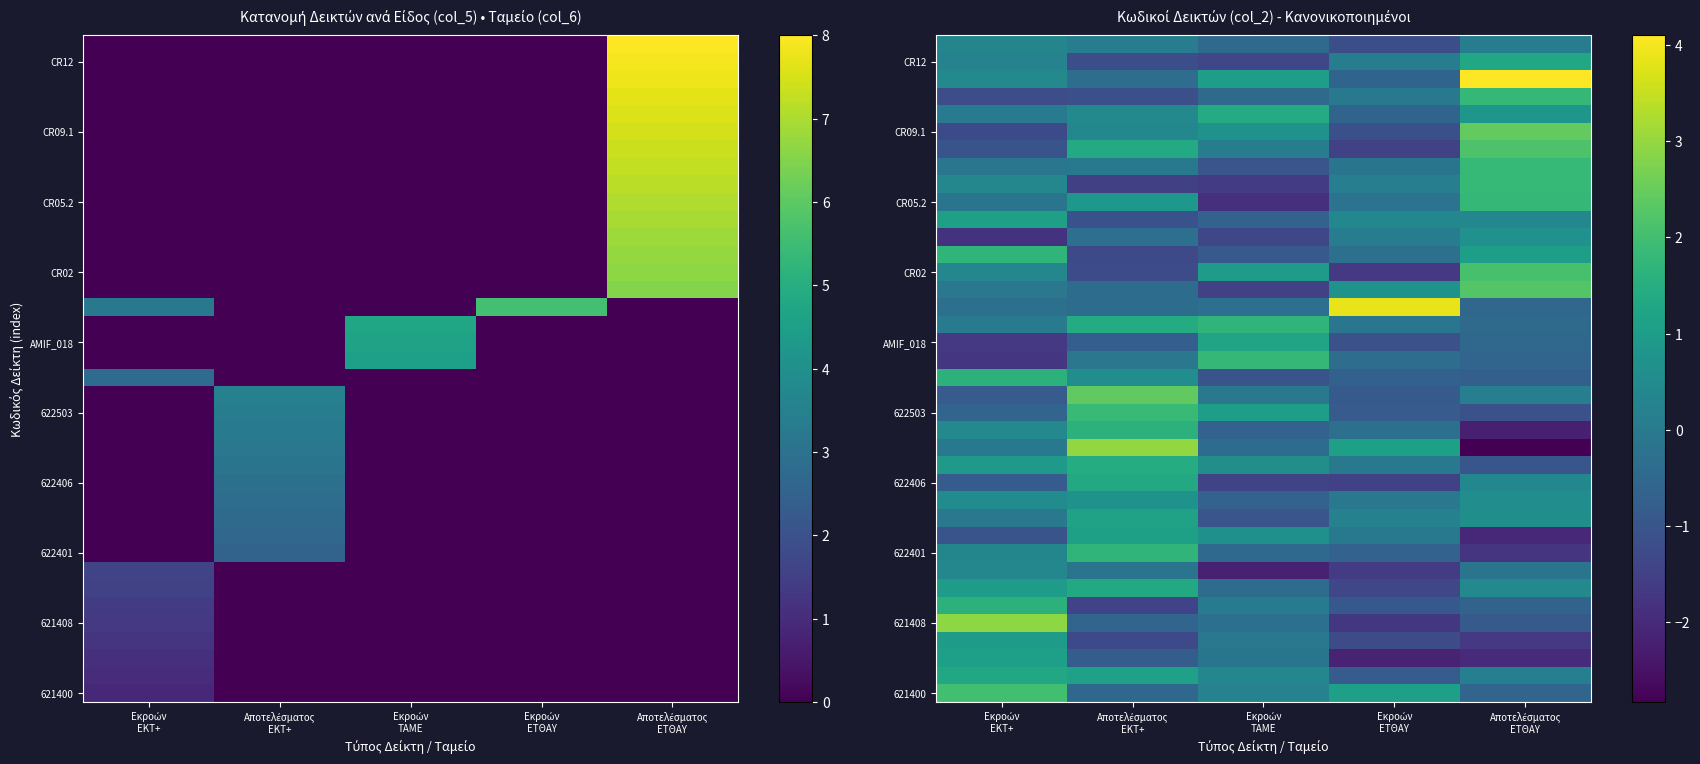

What is the difference between the CR09.1 values at Εκροών ΕΚΤ+ and Αποτελέσματος ΕΤΘΑΥ?

3.7